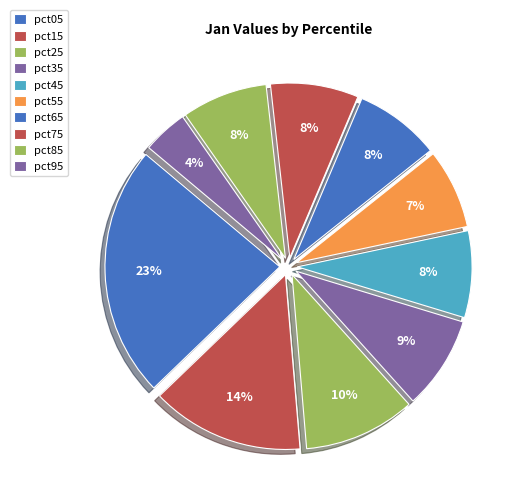

How much of the chart is everything except pct45?

92.0%